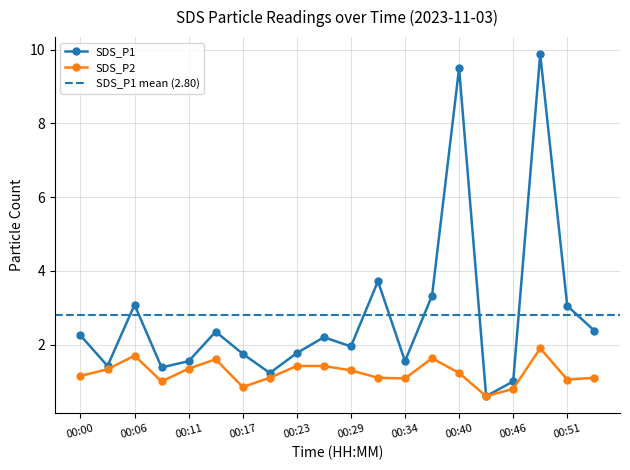

At which label is SDS_P1 closest to 5?

00:31